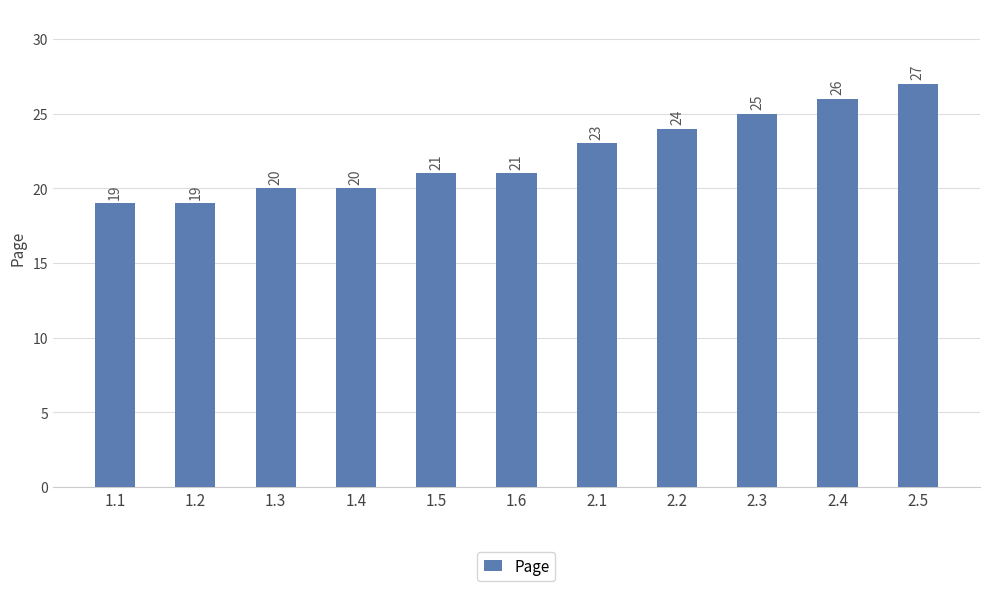

Does the chart contain any negative values?

No